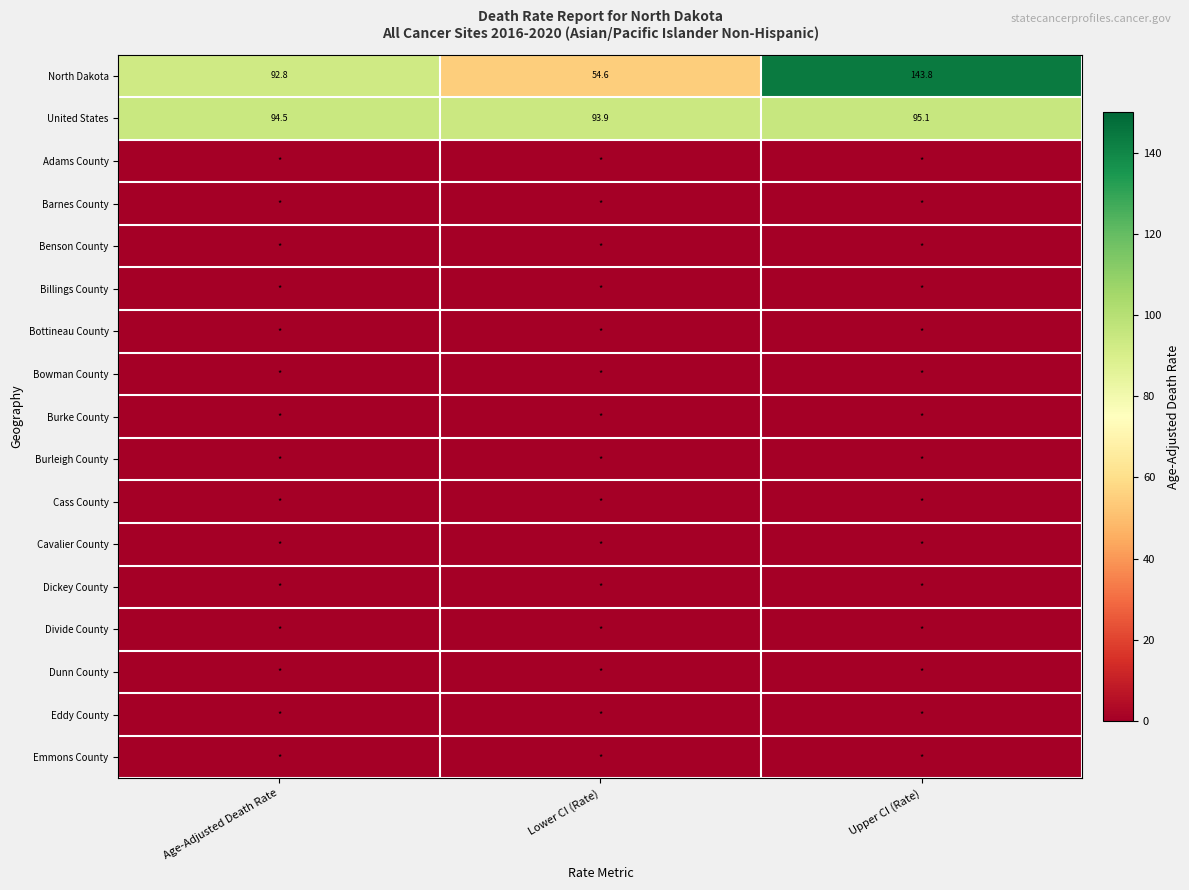

How many data points in United States are above 94?

2